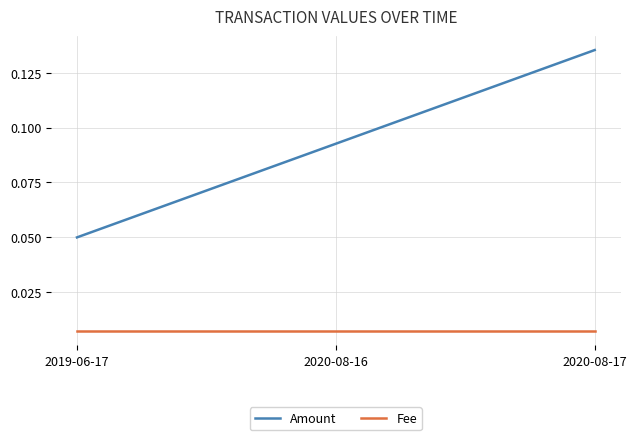

List the series in order of their overall mean, highest first.

Amount, Fee